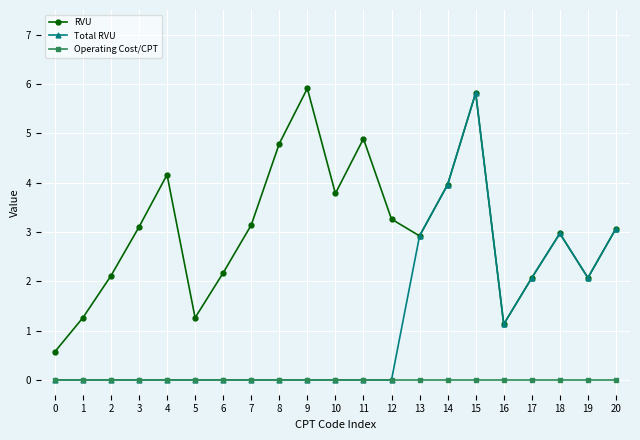

How many interior local valleys does the RVU series have?

5